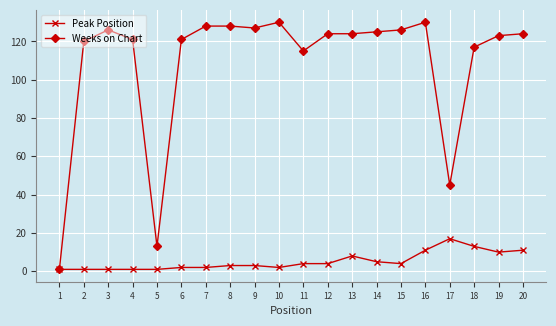

Is this an area chart (filled region under the line)?

No